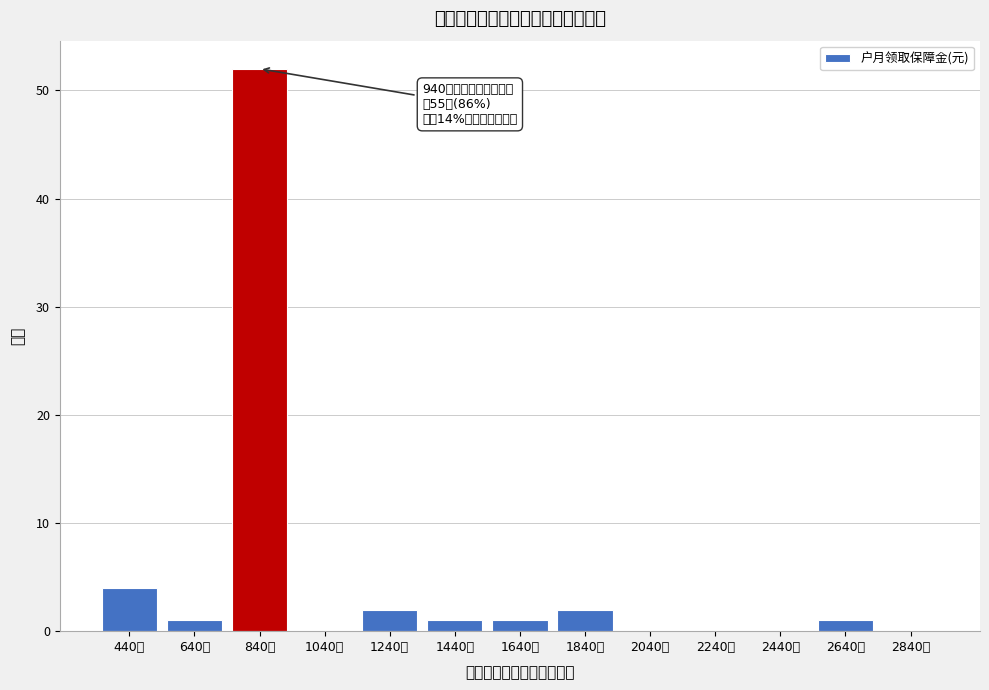

Reading left to right, list all the values displayed in this chart.

440元=4	640元=1	840元=52	1040元=0	1240元=2	1440元=1	1640元=1	1840元=2	2040元=0	2240元=0	2440元=0	2640元=1	2840元=0